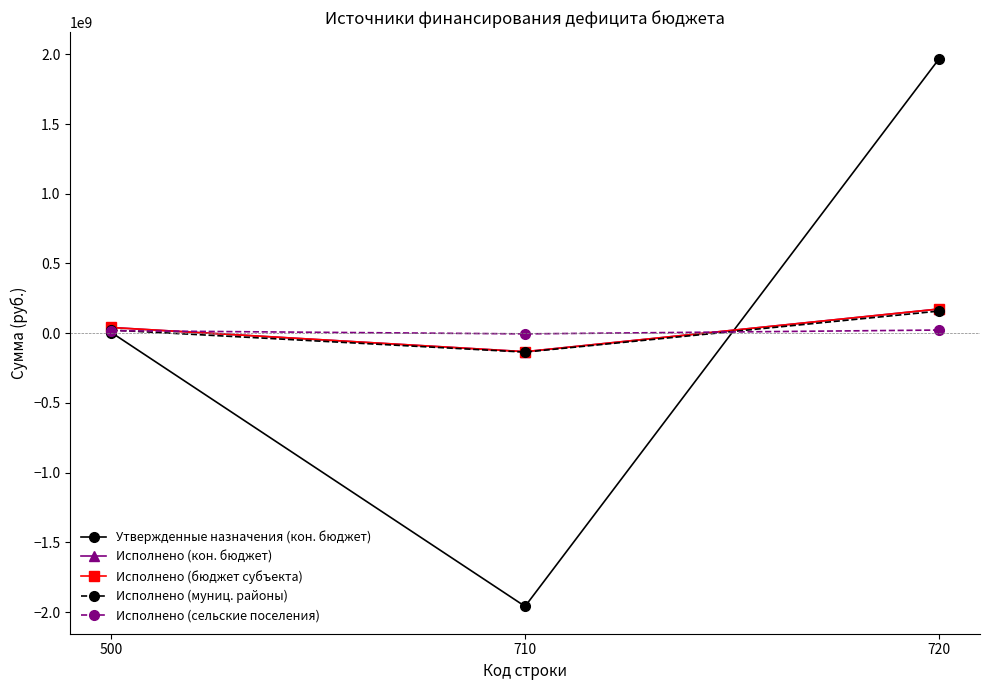

What is the value of the Утвержденные назначения (кон. бюджет) point at the 1st from the left?

4479999.0